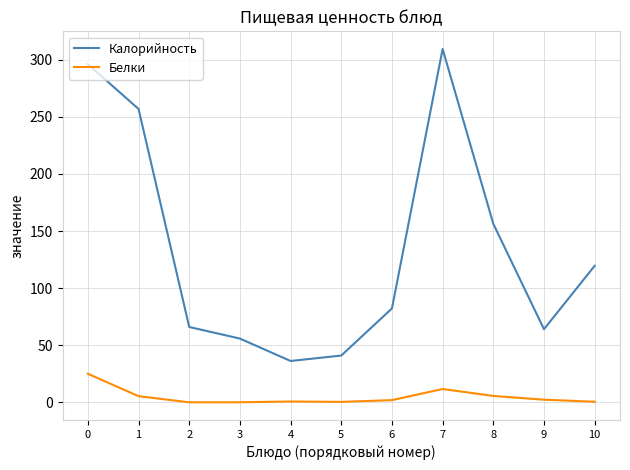

Where is Калорийность nearest to the value 172?

8